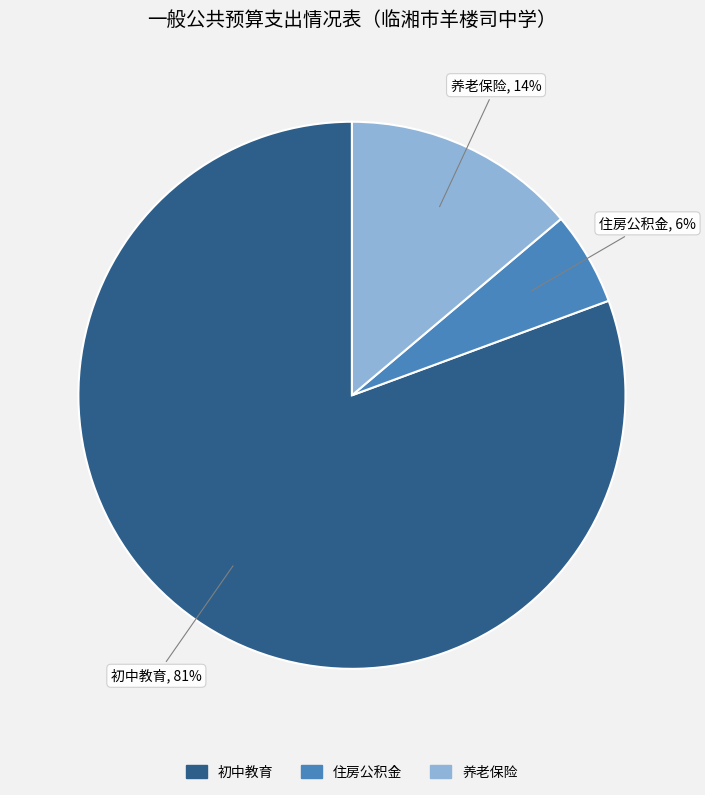

To the nearest percent, what is the average slice percentage?

33%